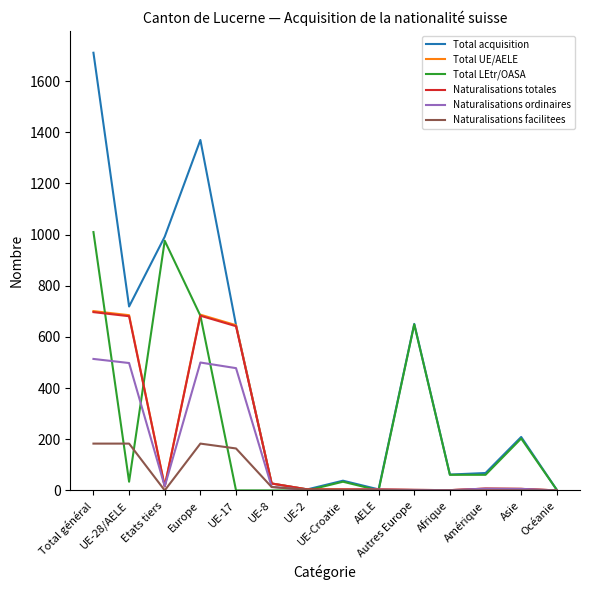

True or false: Total UE/AELE has a value of 27 at UE-8.

True